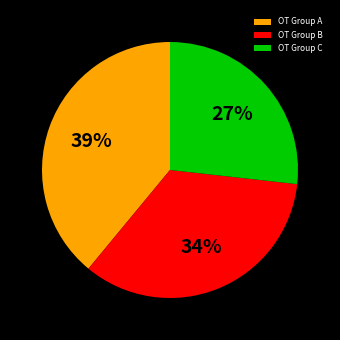

What percentage is the OT Group B slice, to the nearest percent?

34%